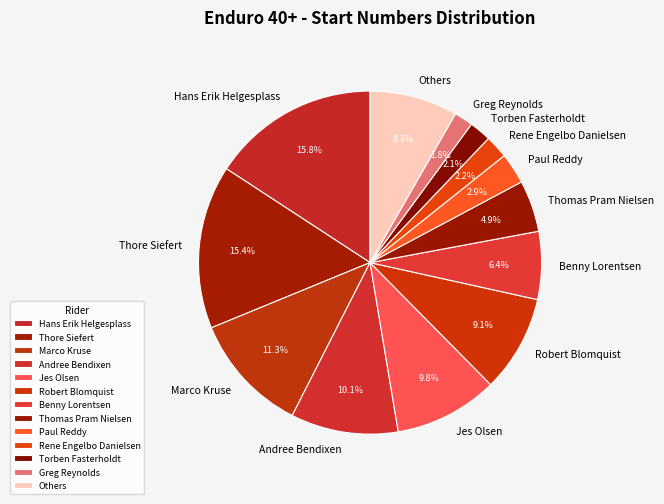

Approximately how many times larger is the value at Thore Siefert compared to Andree Bendixen?

1.5